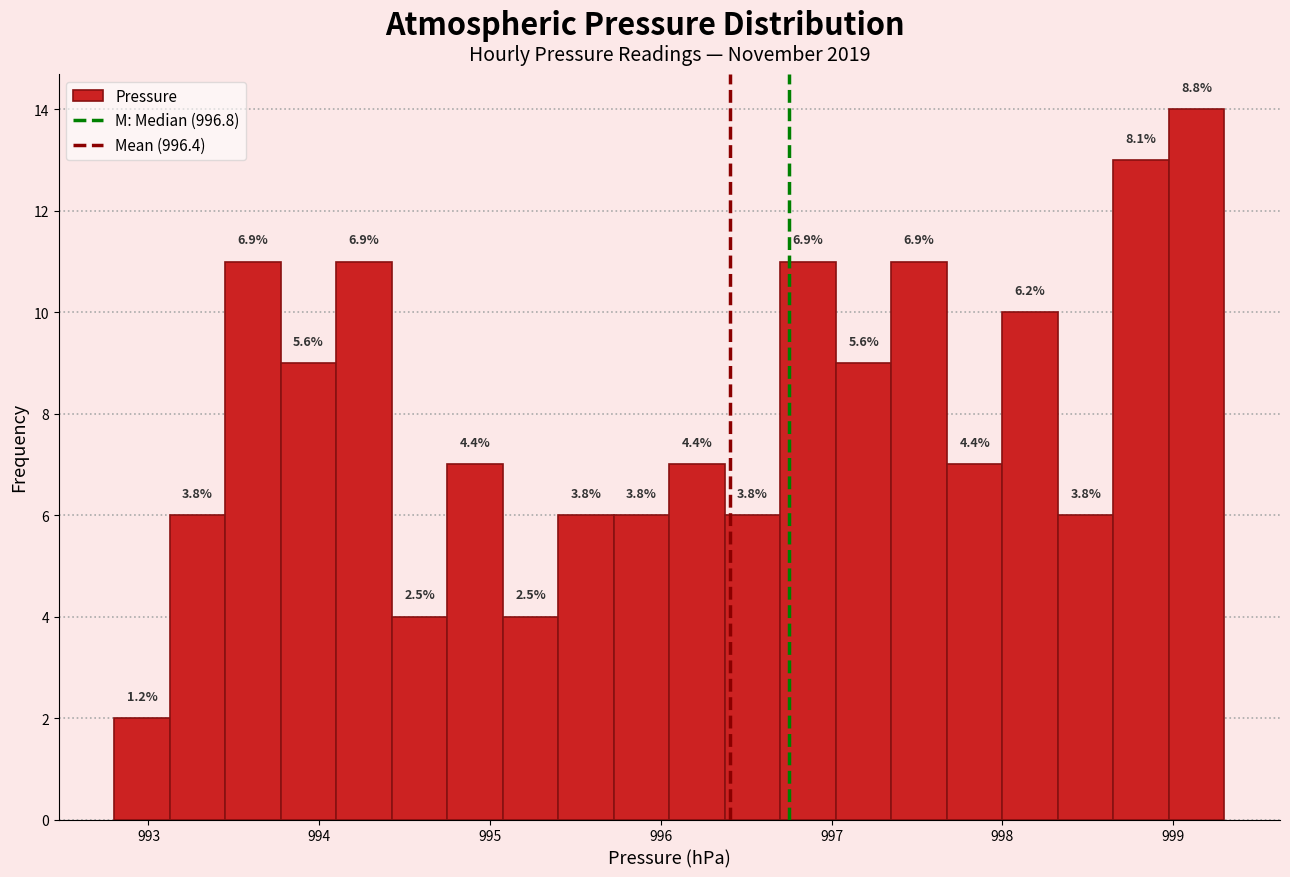

Around what value on the x-axis is the tallest bar? Give the approximate position of its centre, as read against the axis.

999.1